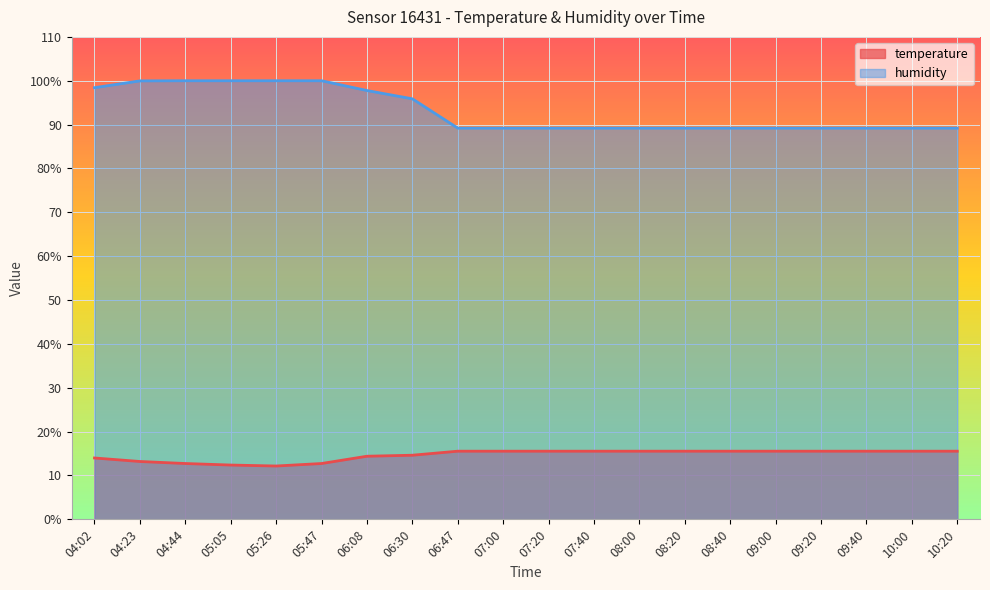

The value of humidity at 09:40 is 89.2. True or false?

True